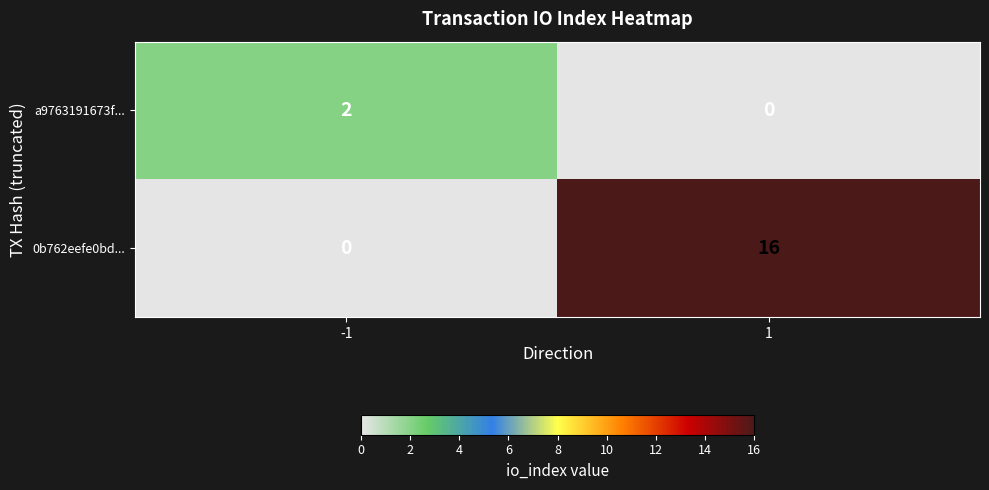

True or false: a9763191673f... has a value of 2 at -1.

True